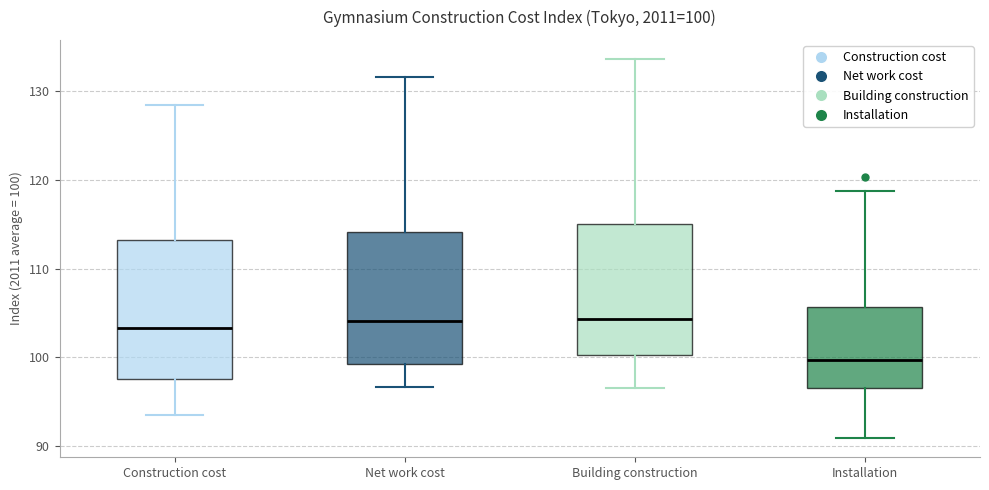

Which box's median line is the lowest?

Installation